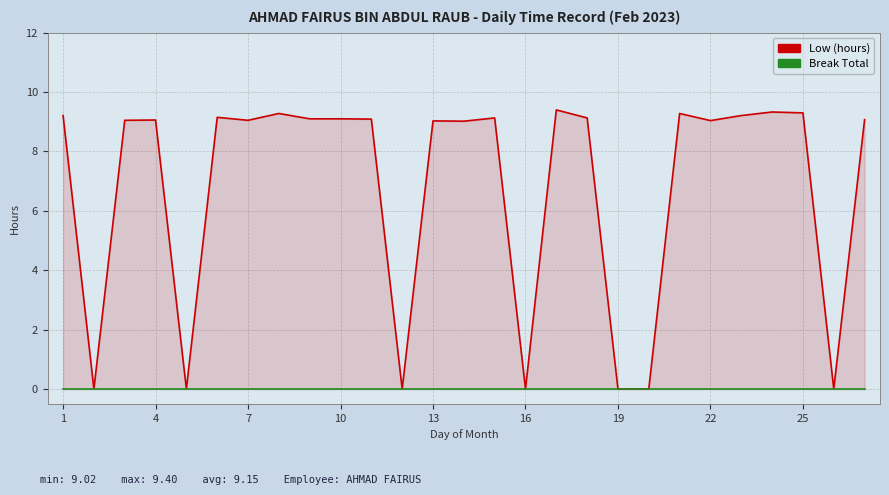

True or false: Break Total and Low (hours) cross at least once.

False